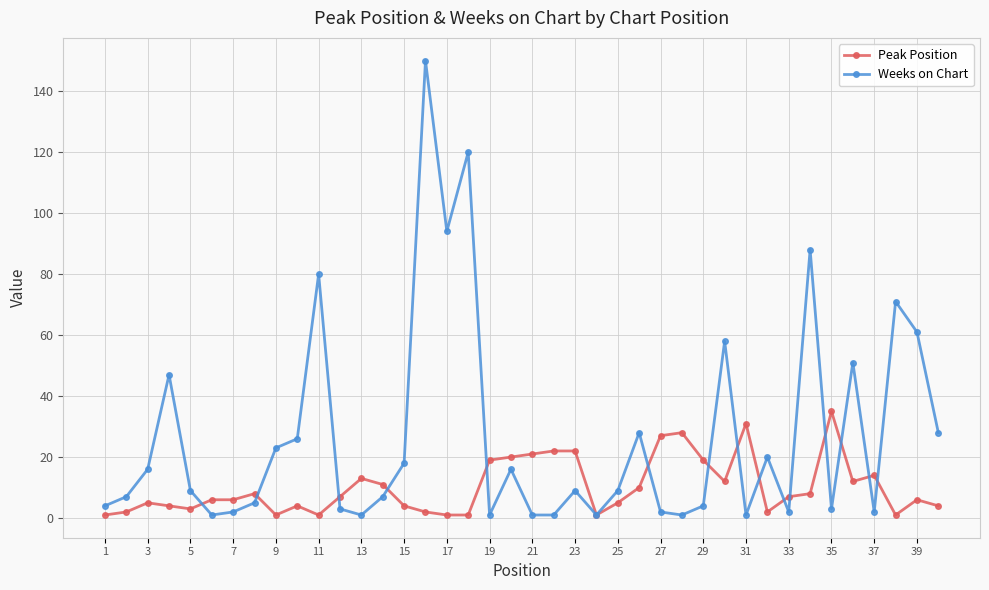

How many values in the Peak Position series are below 7?

20